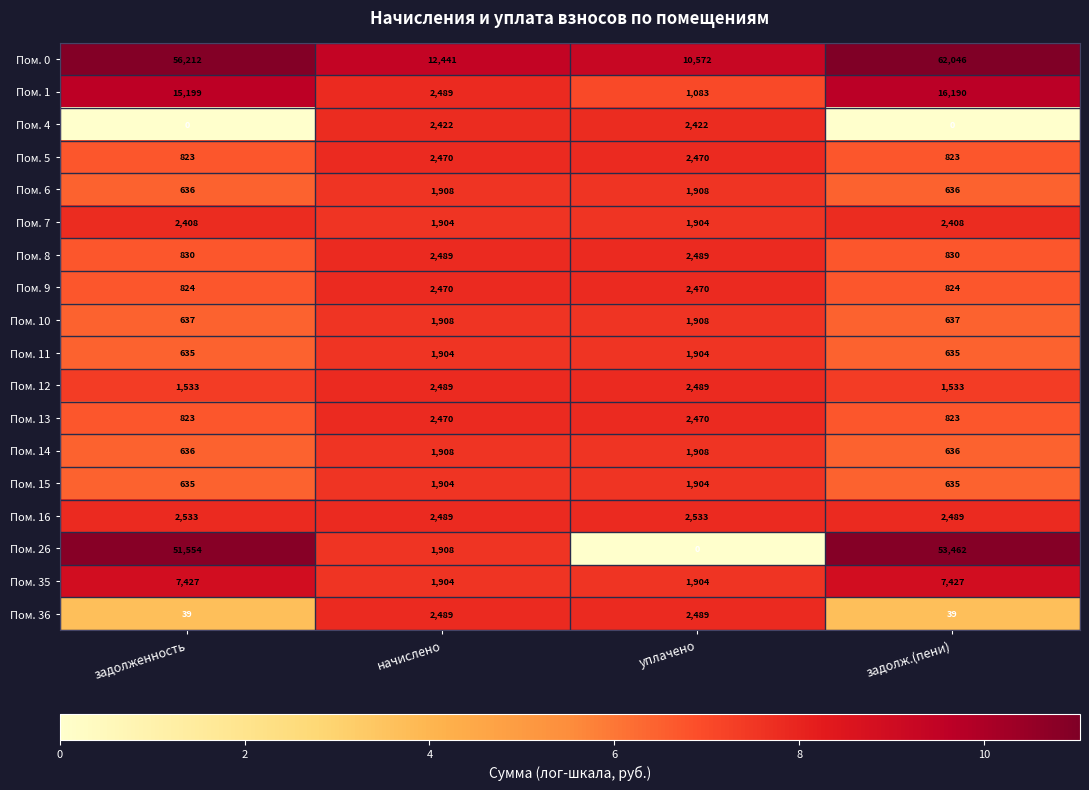

What is the sum of all Пом. 15 values?

5078